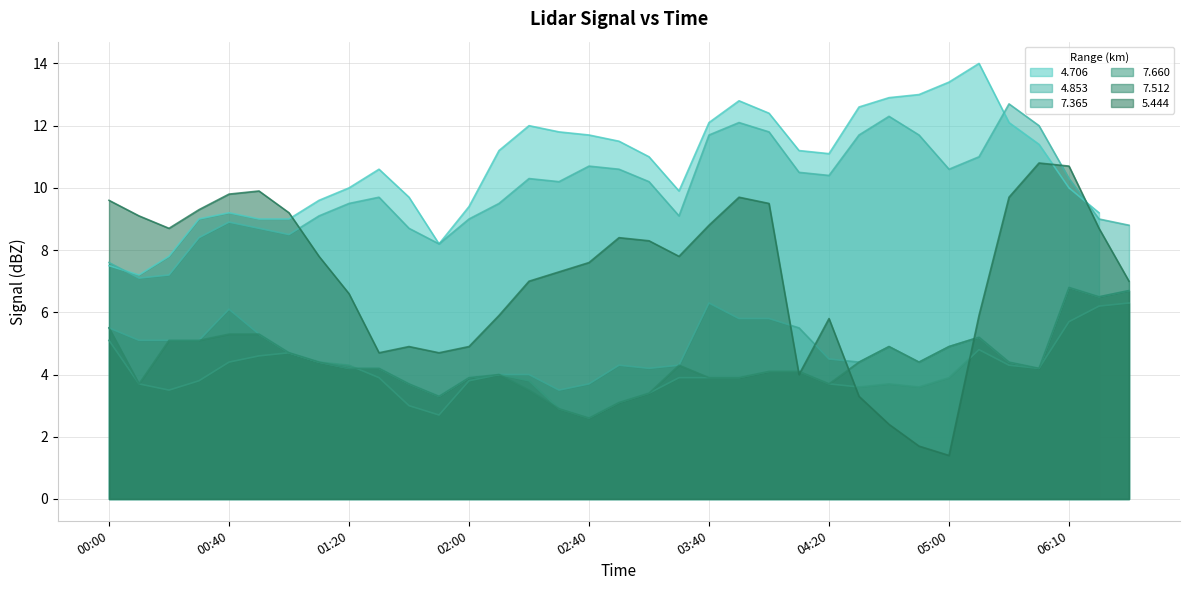

Does the chart have visible grid lines?

Yes